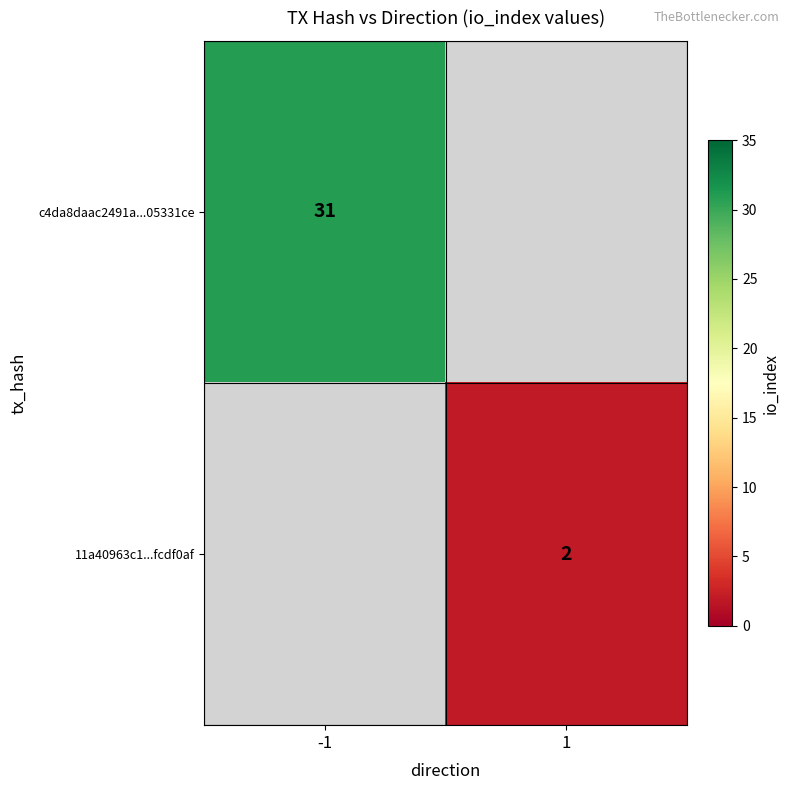

Is it true that c4da8daac2491a...05331ce equals 16 at -1?

False